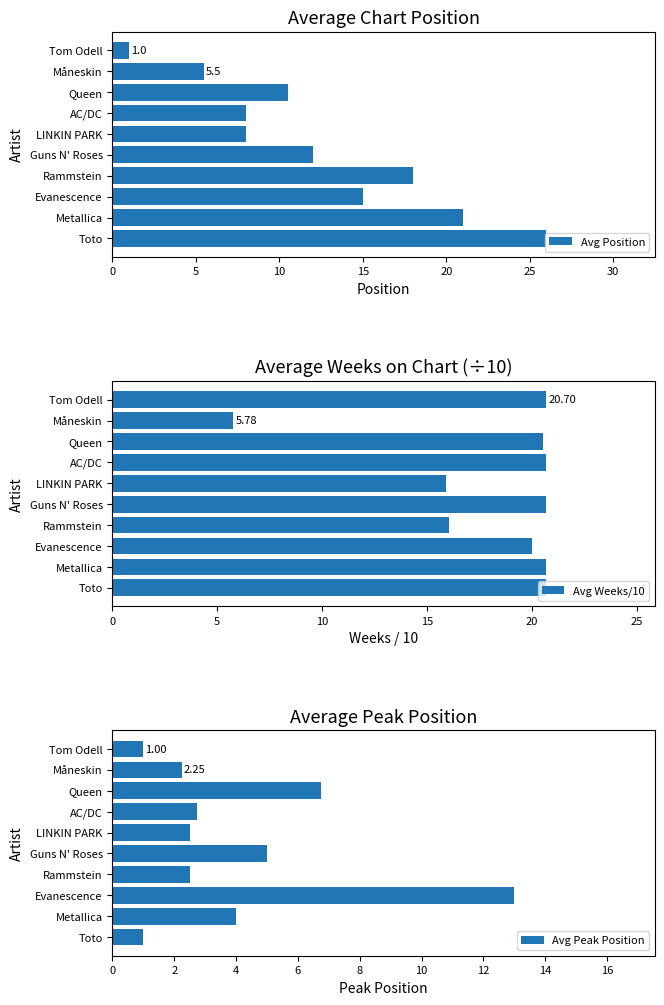

True or false: Avg Position has a value of 5.8 at Queen.

False